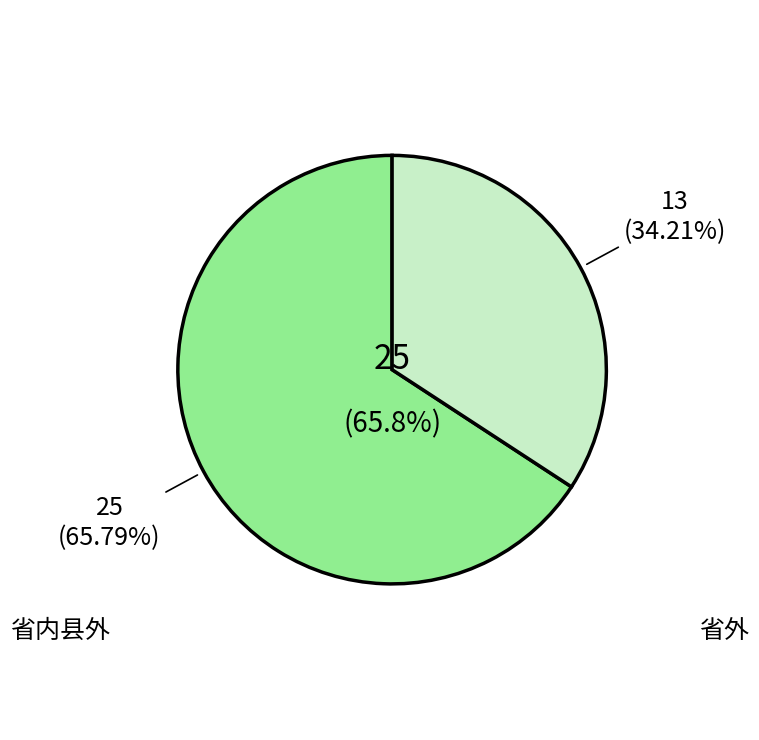

Is there any slice that represents more than half of the pie?

Yes